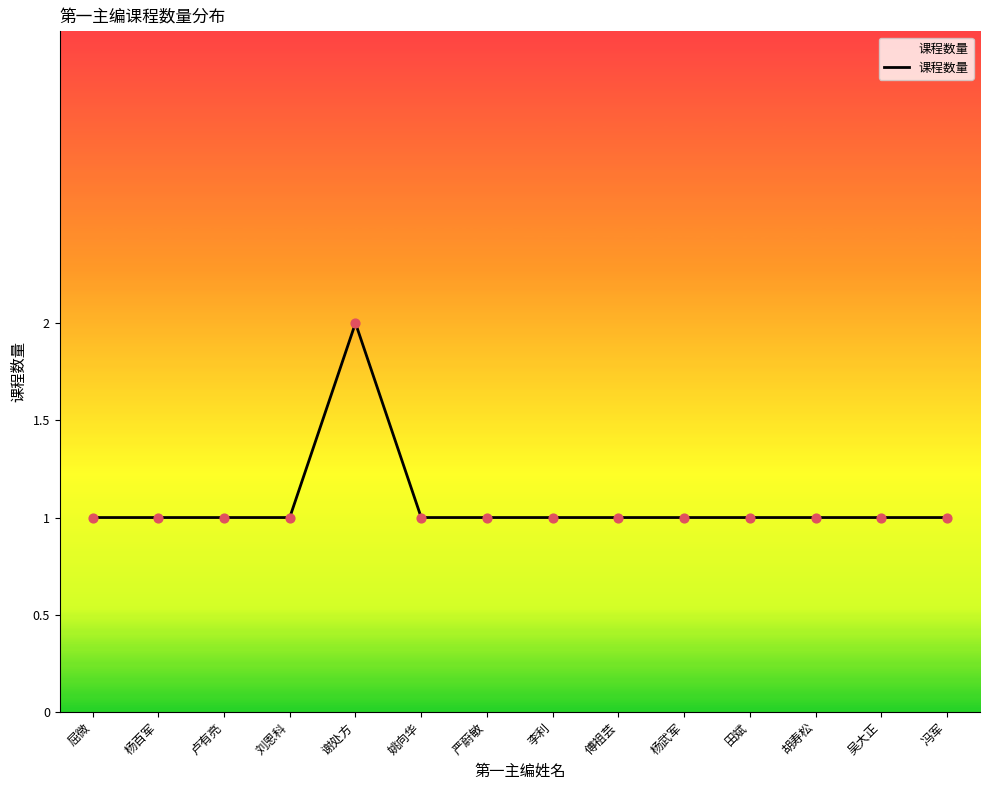

Approximately how many times larger is the value at 冯军 compared to 刘恩科?

1.0